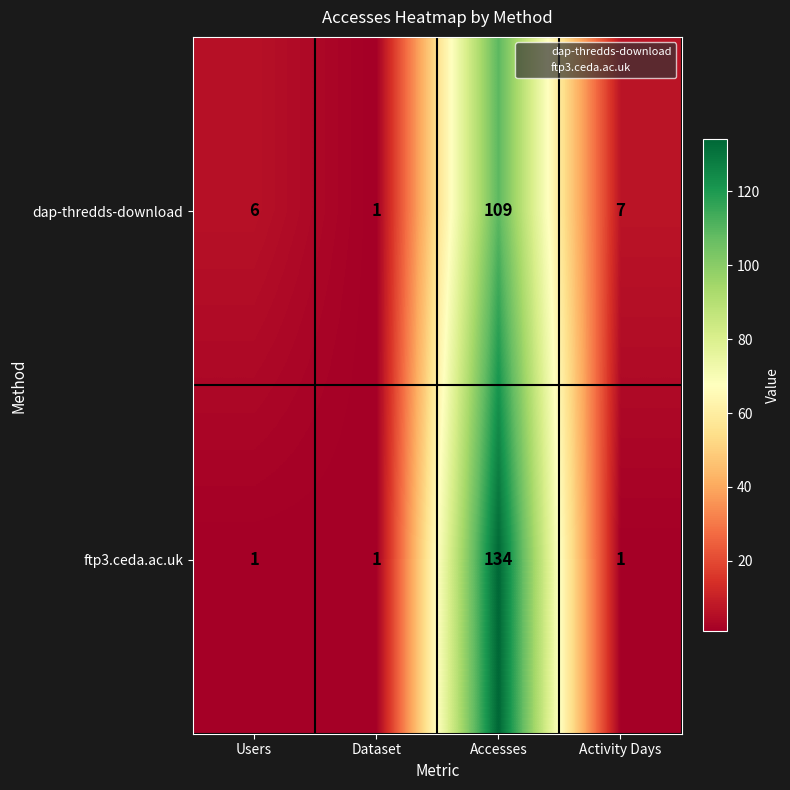

The value of dap-thredds-download at Users is 9. True or false?

False